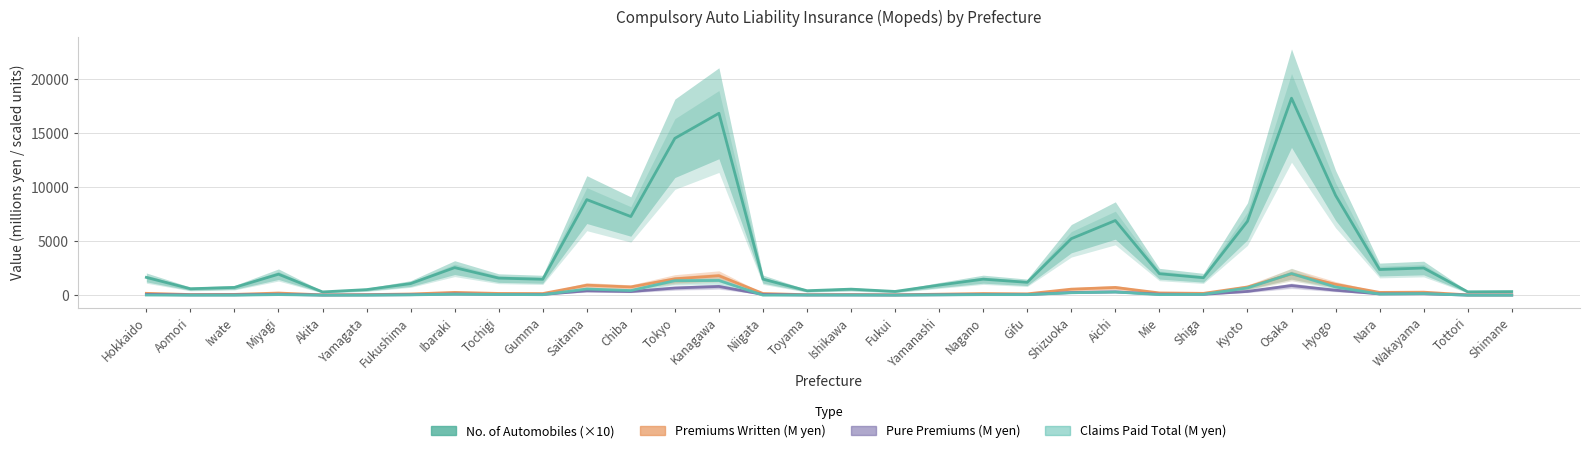

What is the label of the 2nd point from the left?

Aomori